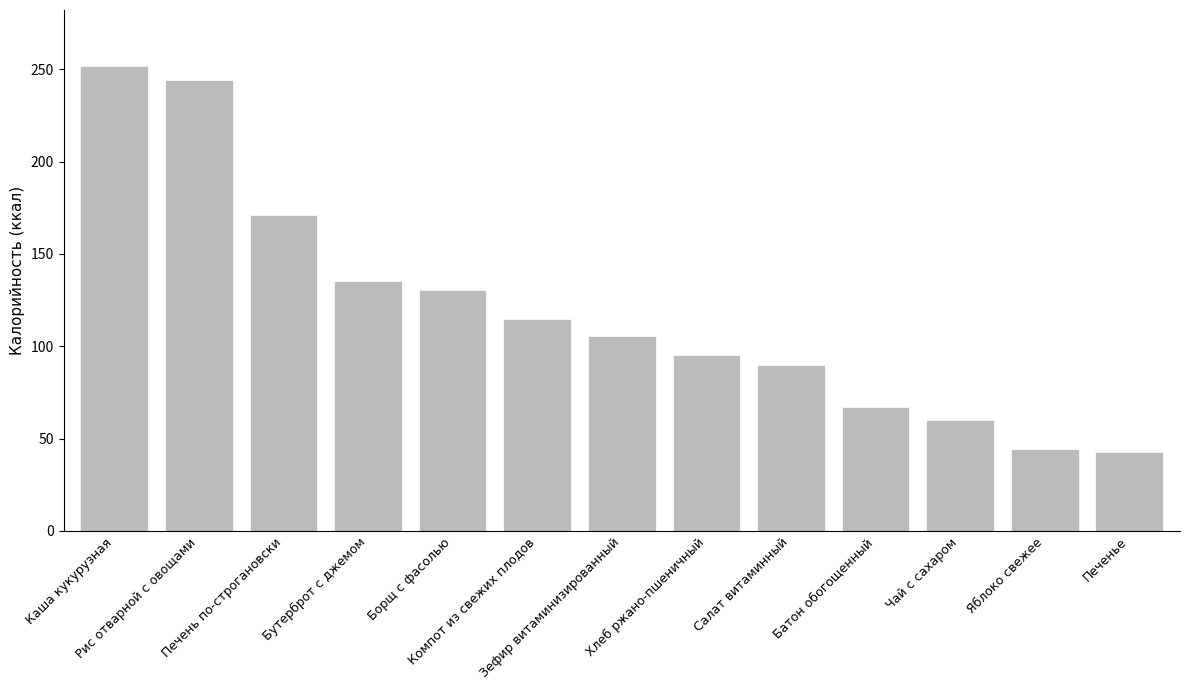

Reading left to right, extract all data points from this chart.

Каша кукурузная=251.9	Рис отварной с овощами=244.2	Печень по-строгановски=171.2	Бутерброт с джемом=135.5	Борщ с фасолью=130.7	Компот из свежих плодов=115.0	Зефир витаминизированный=105.7	Хлеб ржано-пшеничный=95.2	Салат витаминный=90.0	Батон обогощенный=67.0	Чай с сахаром=60.0	Яблоко свежее=44.4	Печенье=43.0